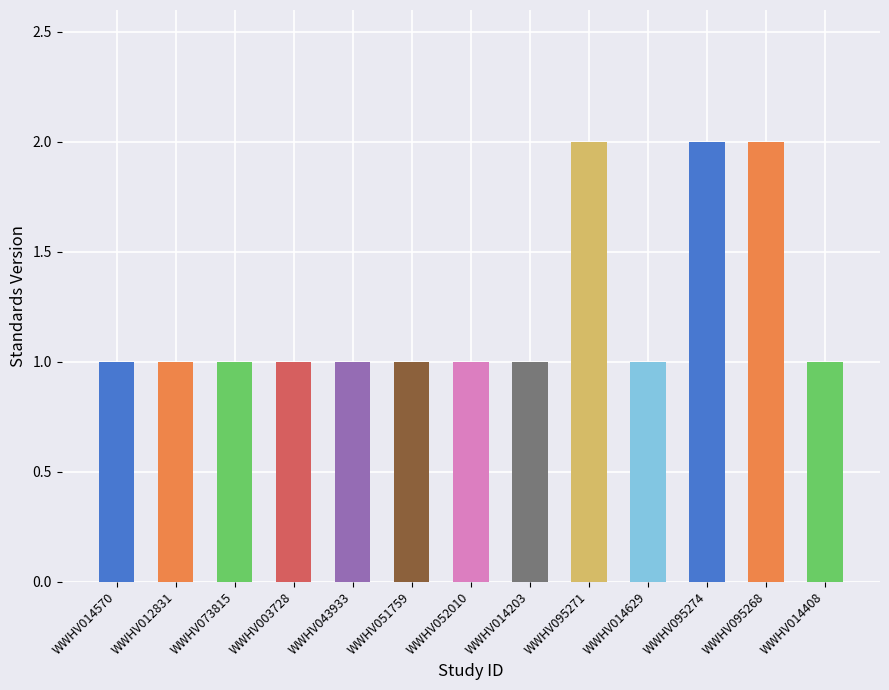

Count the number of values greater than 1.

3